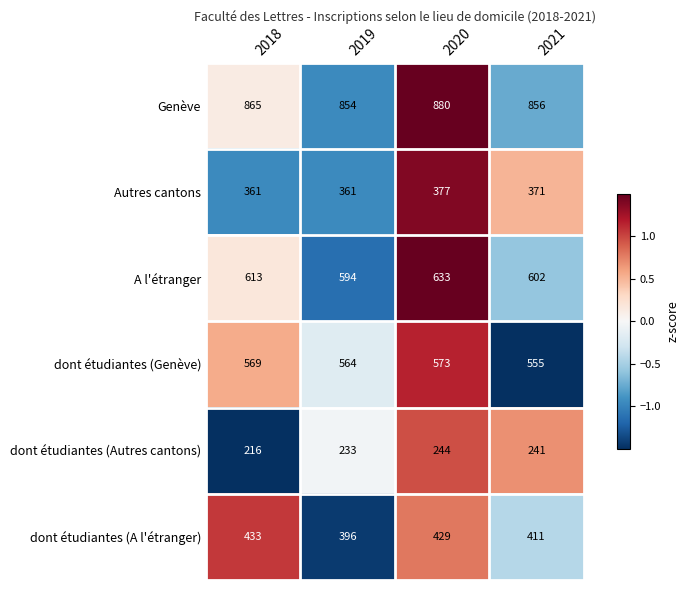

Is it true that Autres cantons equals 113 at 2021?

False